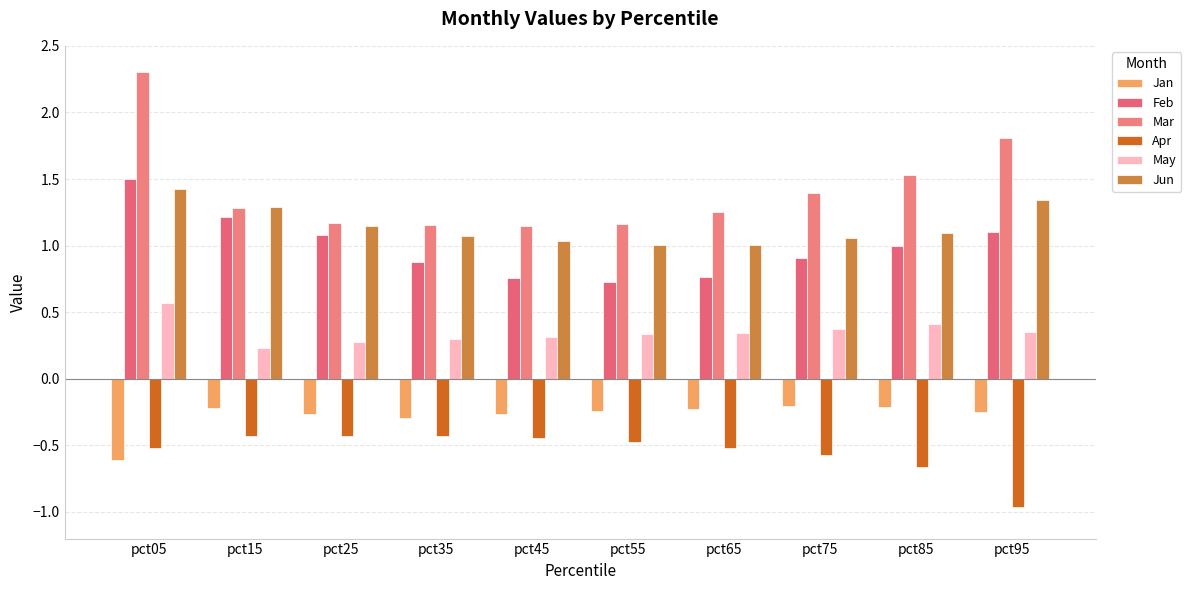

Reading left to right, list all the values displayed in this chart.

Jan: pct05=-0.6	pct15=-0.2	pct25=-0.3	pct35=-0.3	pct45=-0.3	pct55=-0.2	pct65=-0.2	pct75=-0.2	pct85=-0.2	pct95=-0.2
Feb: pct05=1.5	pct15=1.2	pct25=1.1	pct35=0.9	pct45=0.8	pct55=0.7	pct65=0.8	pct75=0.9	pct85=1.0	pct95=1.1
Mar: pct05=2.3	pct15=1.3	pct25=1.2	pct35=1.2	pct45=1.1	pct55=1.2	pct65=1.3	pct75=1.4	pct85=1.5	pct95=1.8
Apr: pct05=-0.5	pct15=-0.4	pct25=-0.4	pct35=-0.4	pct45=-0.4	pct55=-0.5	pct65=-0.5	pct75=-0.6	pct85=-0.7	pct95=-1.0
May: pct05=0.6	pct15=0.2	pct25=0.3	pct35=0.3	pct45=0.3	pct55=0.3	pct65=0.3	pct75=0.4	pct85=0.4	pct95=0.4
Jun: pct05=1.4	pct15=1.3	pct25=1.1	pct35=1.1	pct45=1.0	pct55=1.0	pct65=1.0	pct75=1.1	pct85=1.1	pct95=1.3